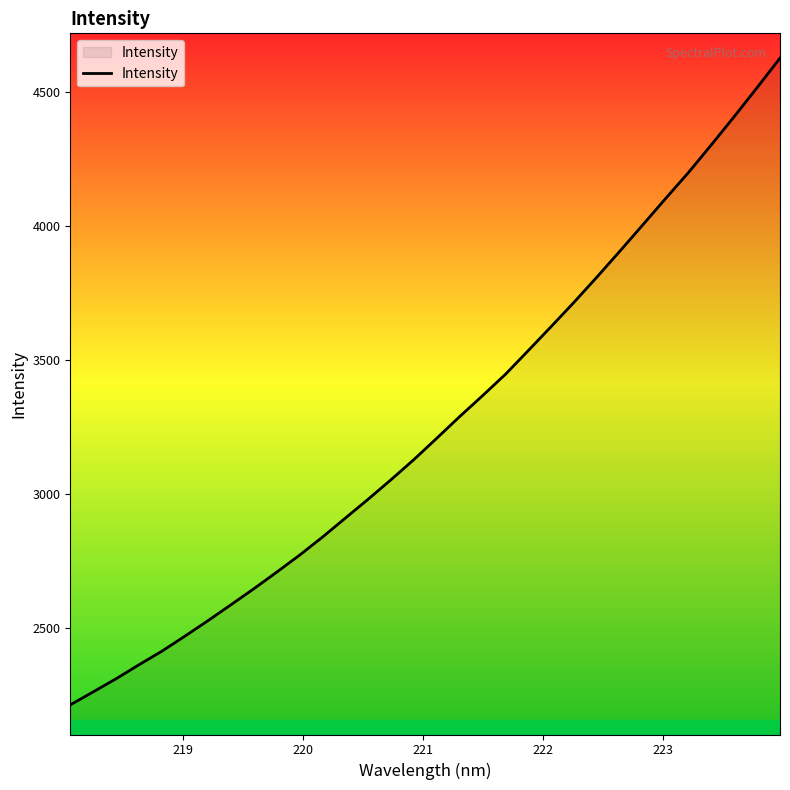

What is the maximum value shown in the chart?

4626.8